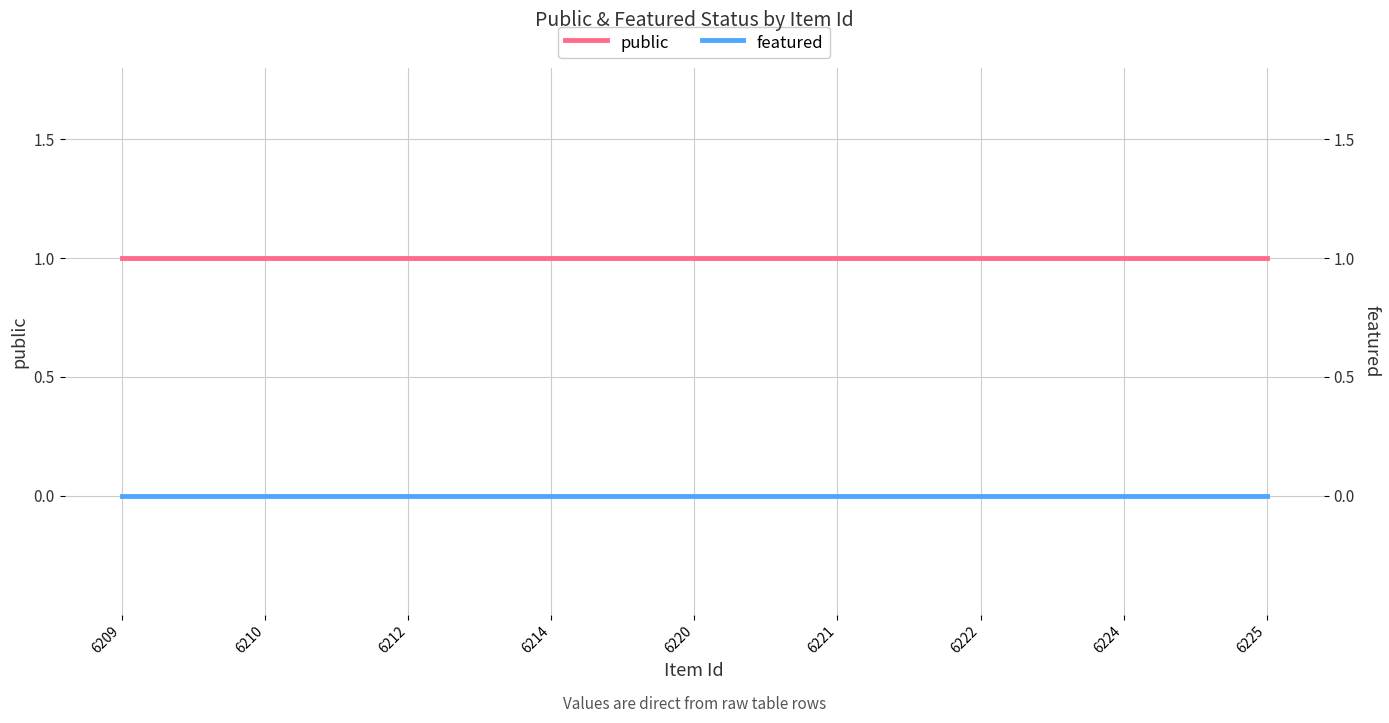

At which category is the sum across all series the highest?

6209